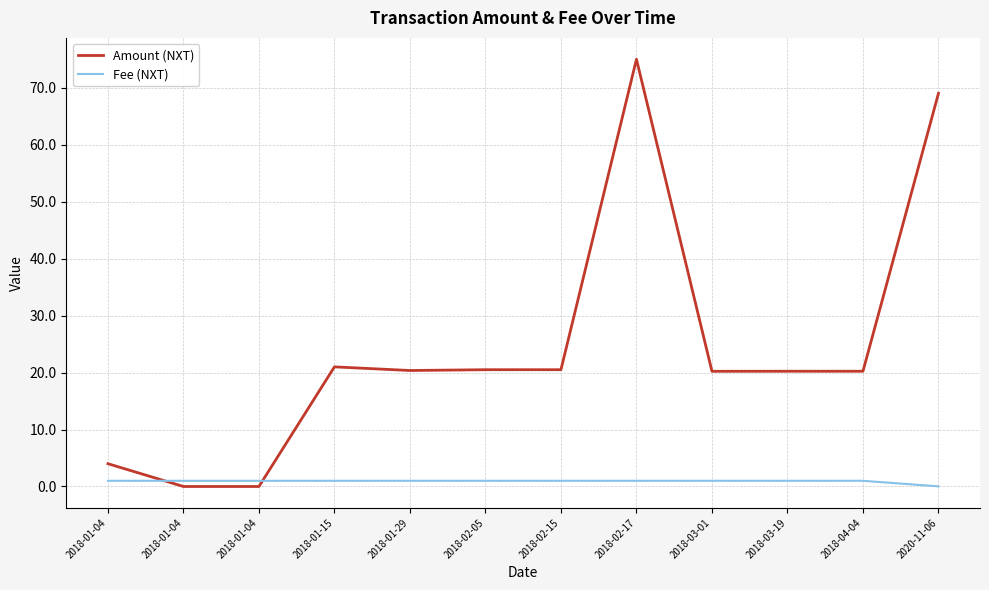

The Fee (NXT) series shows 1.0 at 2018-01-04. True or false?

True